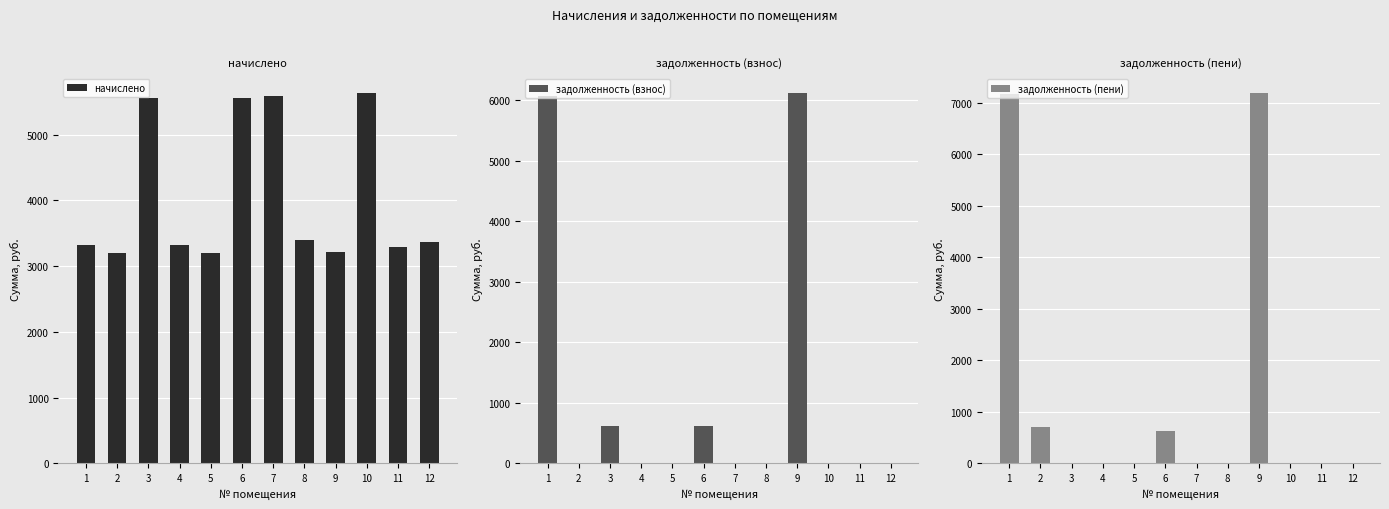

What is the average value of the задолженность (взнос) series?

1119.2